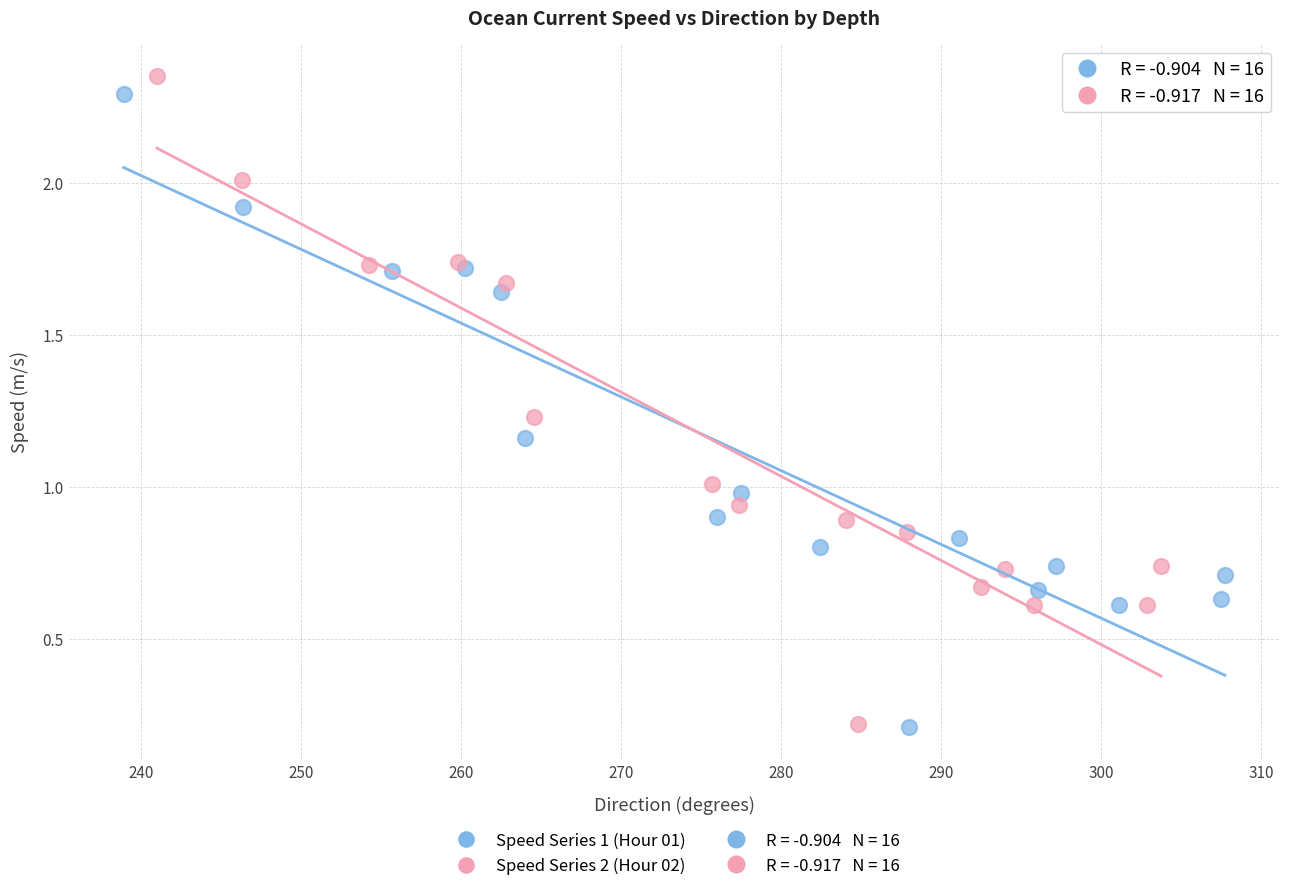

Which series has the widest spread of Y values?

Speed Series 2 (Hour 02)